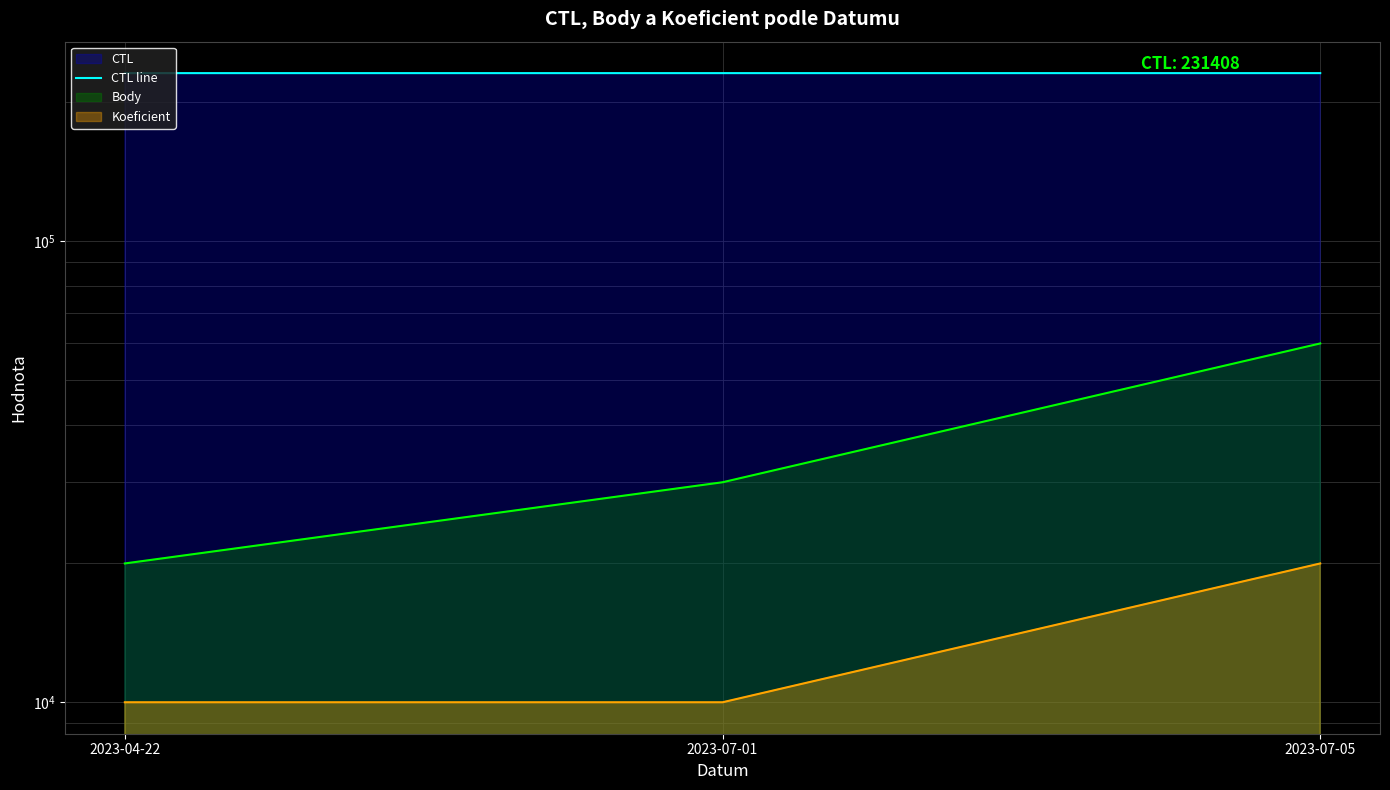

Read the value at 2023-07-01.

231407